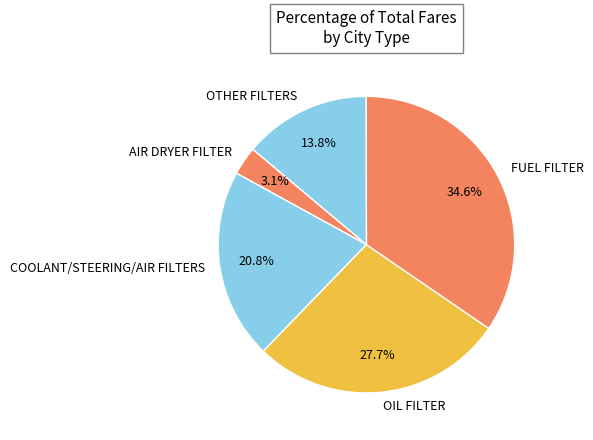

What is the ratio of the value at OTHER FILTERS to the value at FUEL FILTER?

0.4